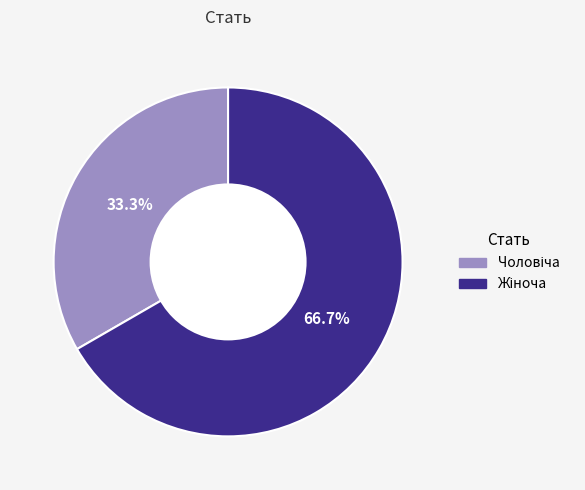

Is there a majority slice in this chart?

Yes